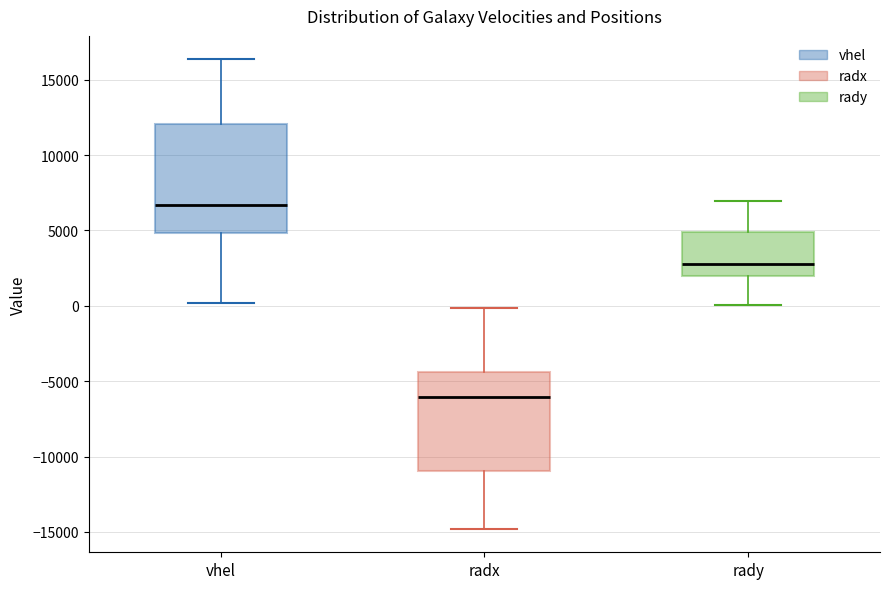

Reading left to right, read every box against the y-axis: the position of its median line, the range the box covers, and the ends of its whiskers. The values are not printed on the chart, so give them approximately, as read against the axis.

vhel: median 6500, box 5000 to 12000, whiskers 0 to 16500
radx: median -6000, box -11000 to -4500, whiskers -15000 to 0
rady: median 3000, box 2000 to 5000, whiskers 0 to 7000